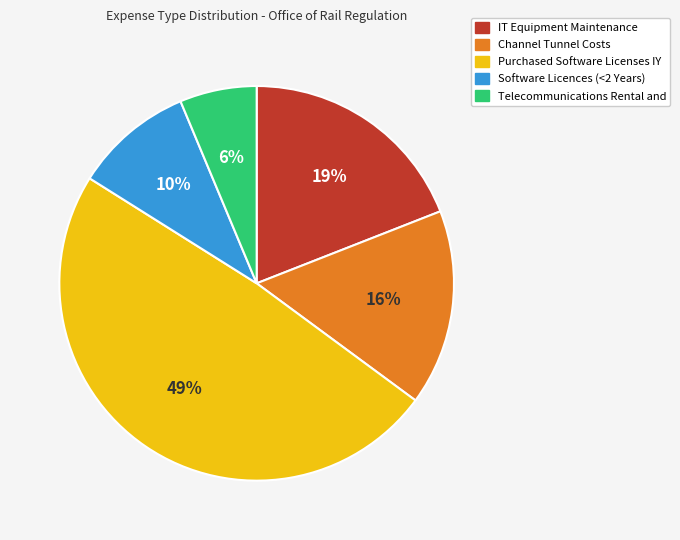

Which has a higher value, IT Equipment Maintenance or Channel Tunnel Costs?

IT Equipment Maintenance